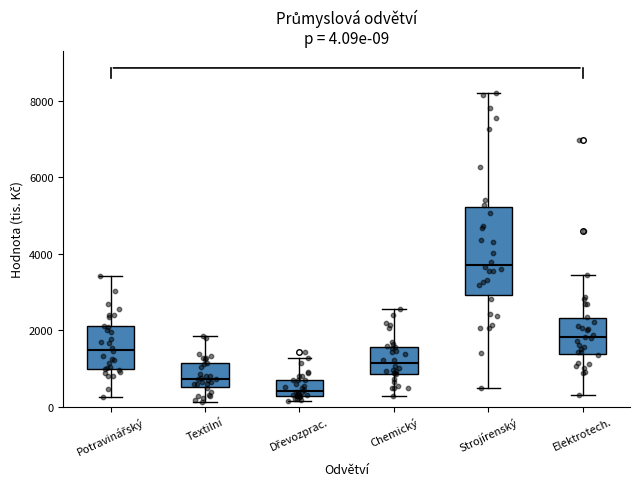

Which box is the tallest, from its lower edge to its upper edge?

Strojírenský